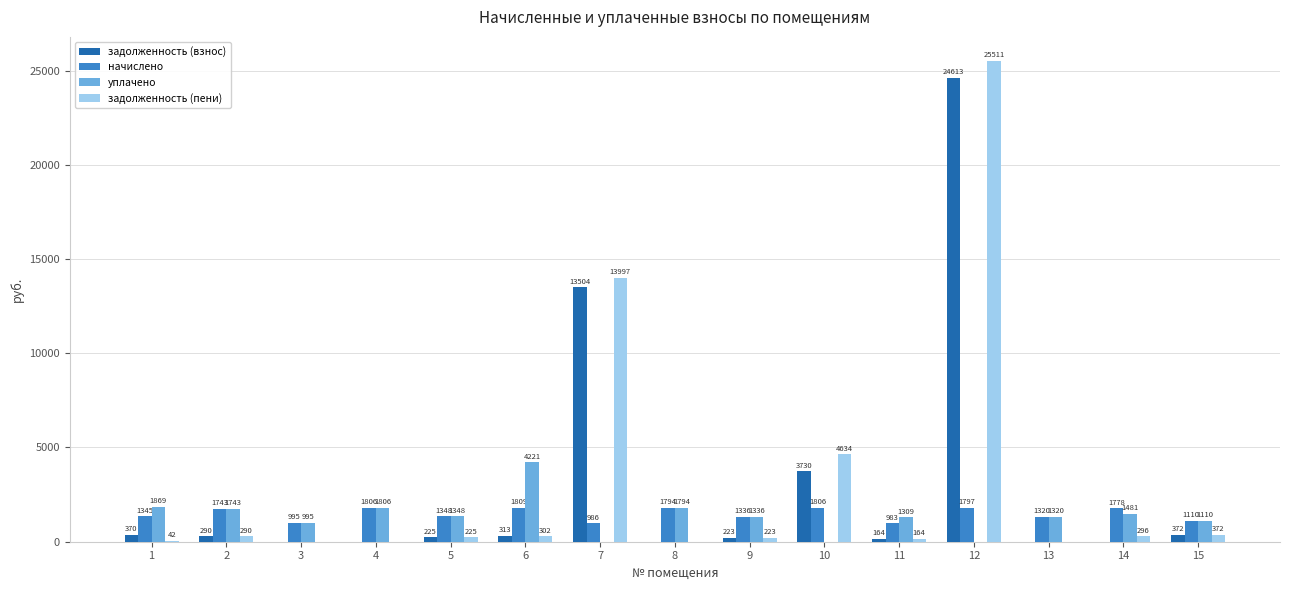

How many groups of bars are there?

15